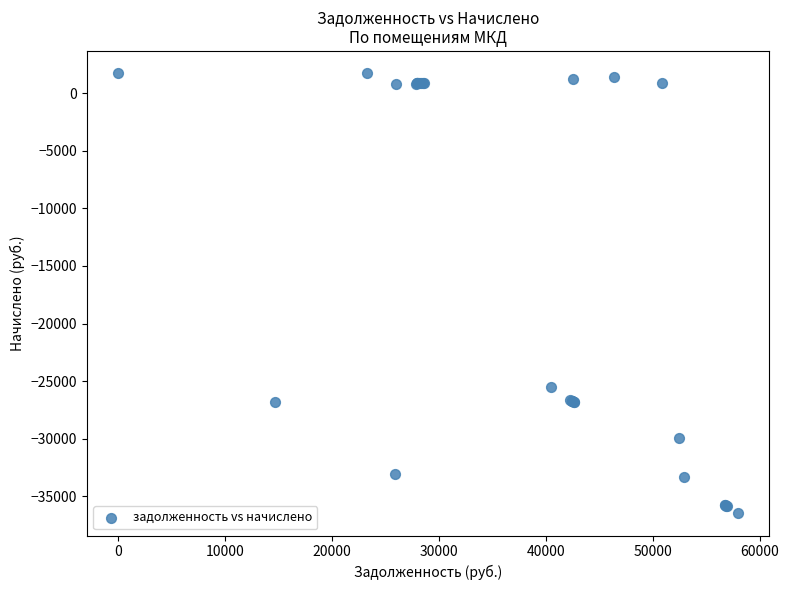

What Y value in the scatter plot is closest to -17364?

-25483.6